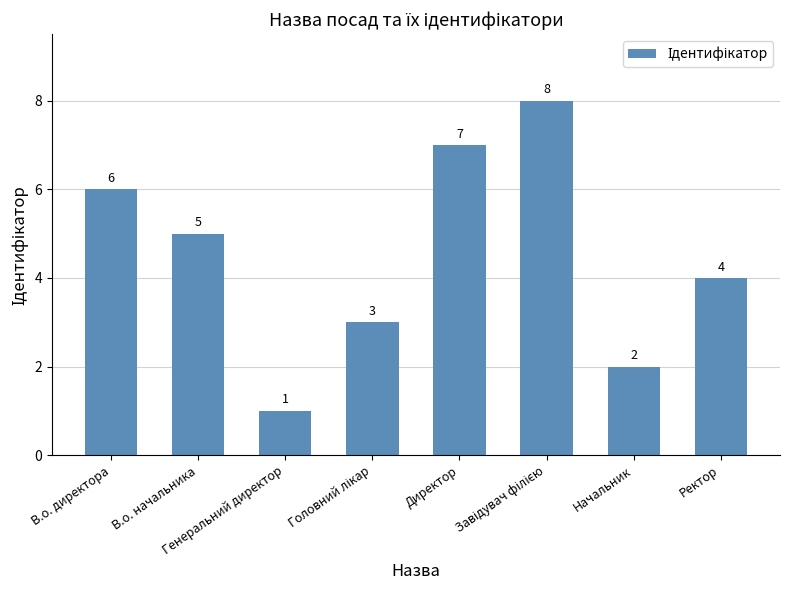

The chart shows a value of 7 at Директор. True or false?

True